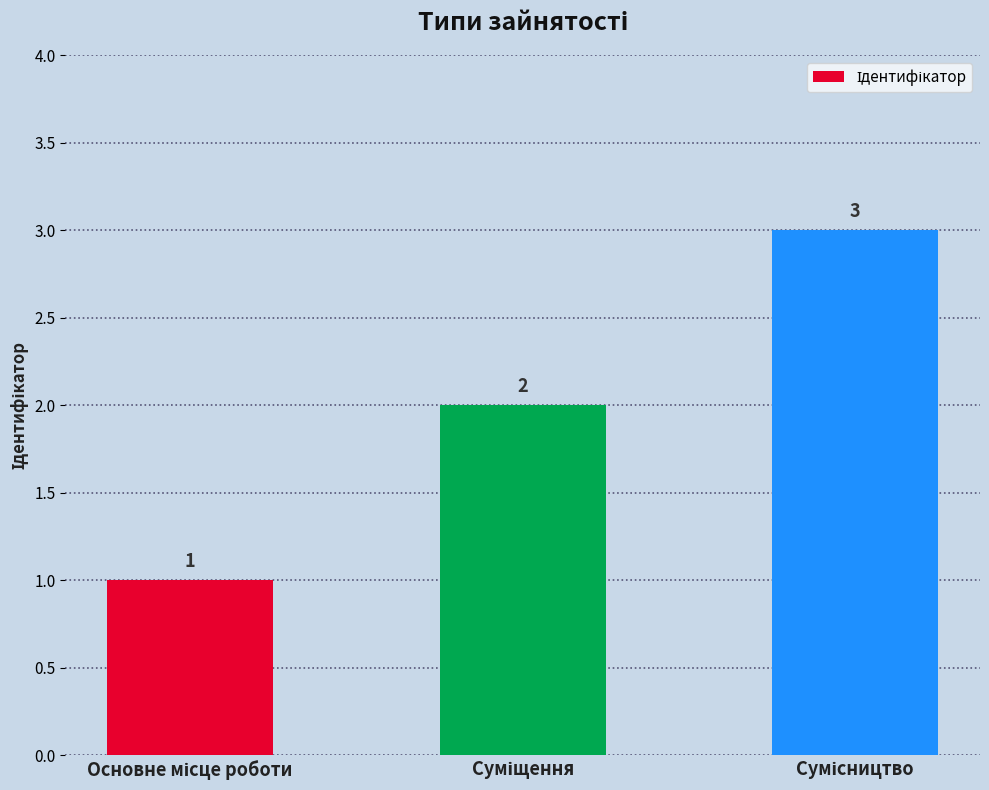

What is the greatest value displayed?

3